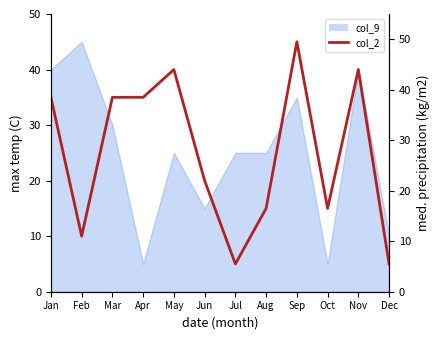

Reading left to right, what are all the values shown in this chart?

Jan=38.5	Feb=11.0	Mar=38.5	Apr=38.5	May=44.0	Jun=22.0	Jul=5.5	Aug=16.5	Sep=49.5	Oct=16.5	Nov=44.0	Dec=5.5